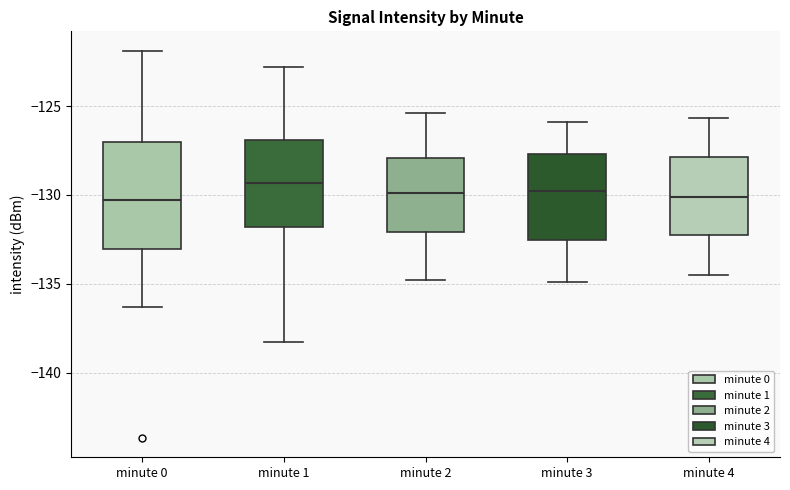

Reading left to right, read every box against the y-axis: the position of its median line, the range the box covers, and the ends of its whiskers. The values are not printed on the chart, so give them approximately, as read against the axis.

minute 0: median -130.5, box -133.0 to -127.0, whiskers -136.5 to -122.0
minute 1: median -129.5, box -132.0 to -127.0, whiskers -138.5 to -123.0
minute 2: median -130.0, box -132.0 to -128.0, whiskers -135.0 to -125.5
minute 3: median -130.0, box -132.5 to -127.5, whiskers -135.0 to -126.0
minute 4: median -130.0, box -132.5 to -128.0, whiskers -134.5 to -125.5